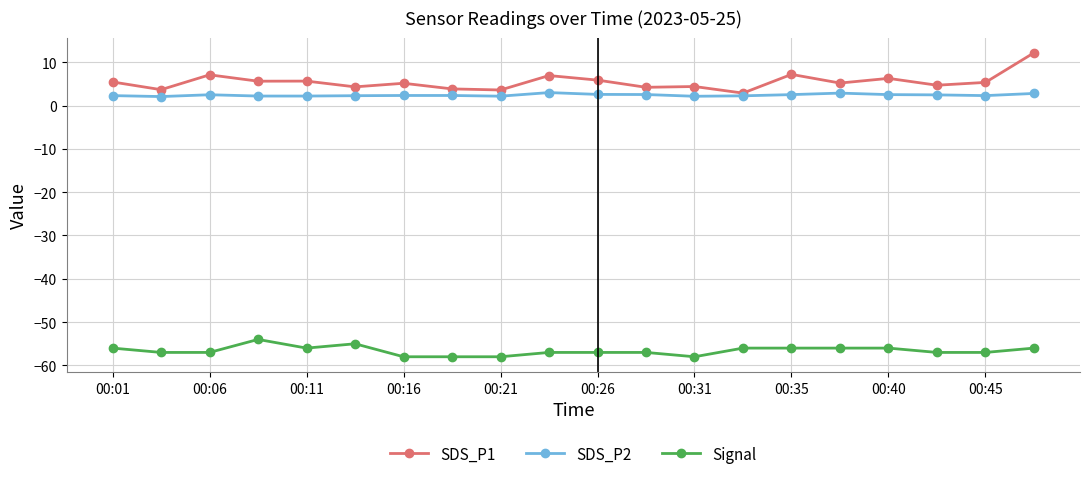

What is the value of the SDS_P1 point at the 13th from the left?

4.4